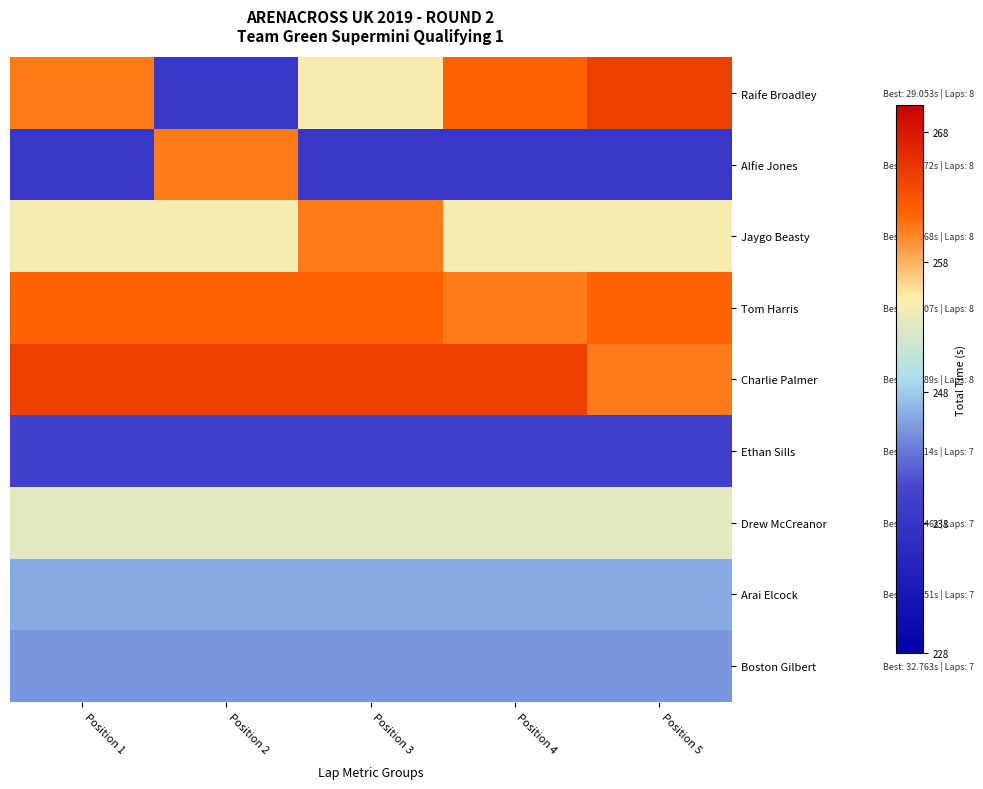

What is the maximum value shown in the chart?

264.7